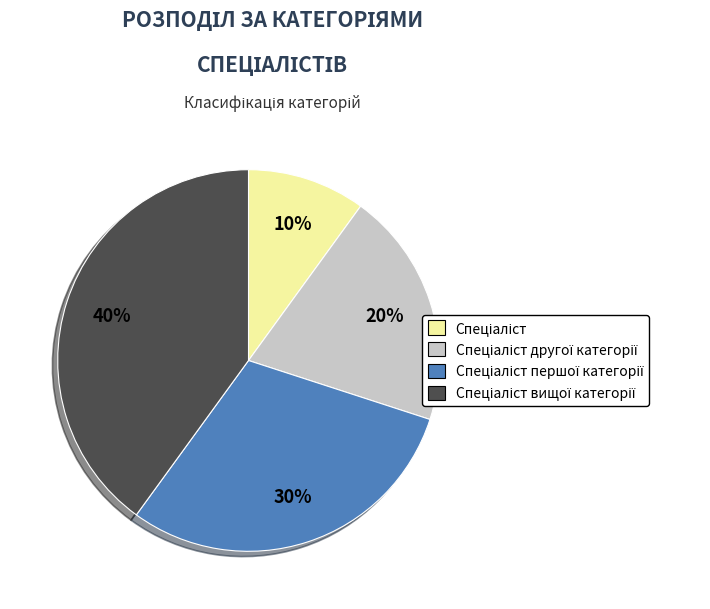

To the nearest percent, what is the average slice percentage?

25%